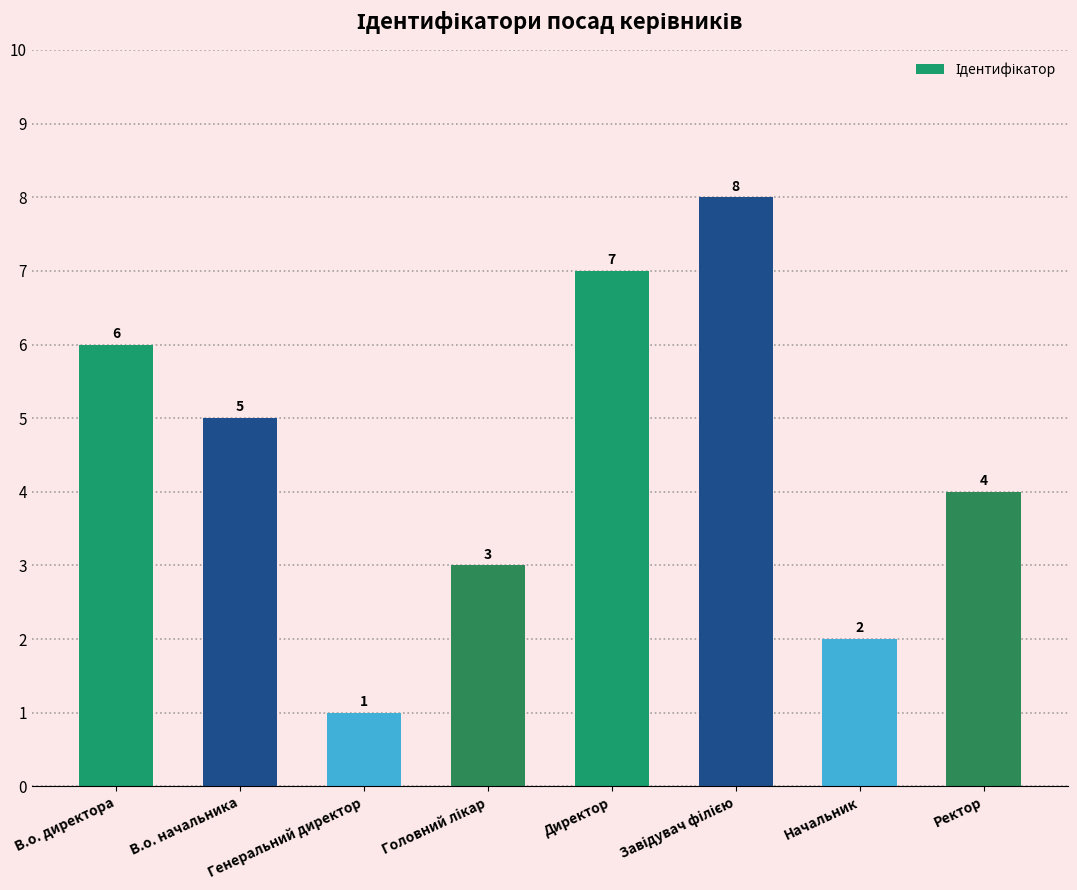

How many categories are shown in the chart?

8